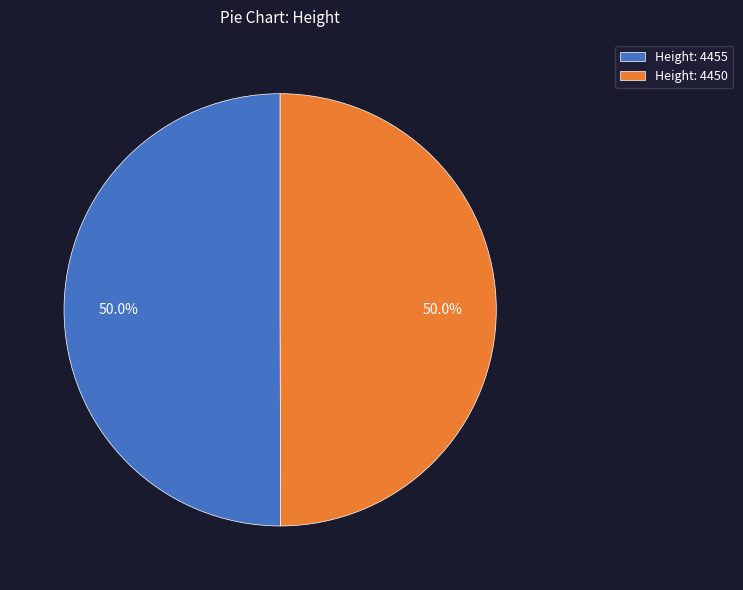

What is the total percentage of Height: 4455 and Height: 4450?

100.0%